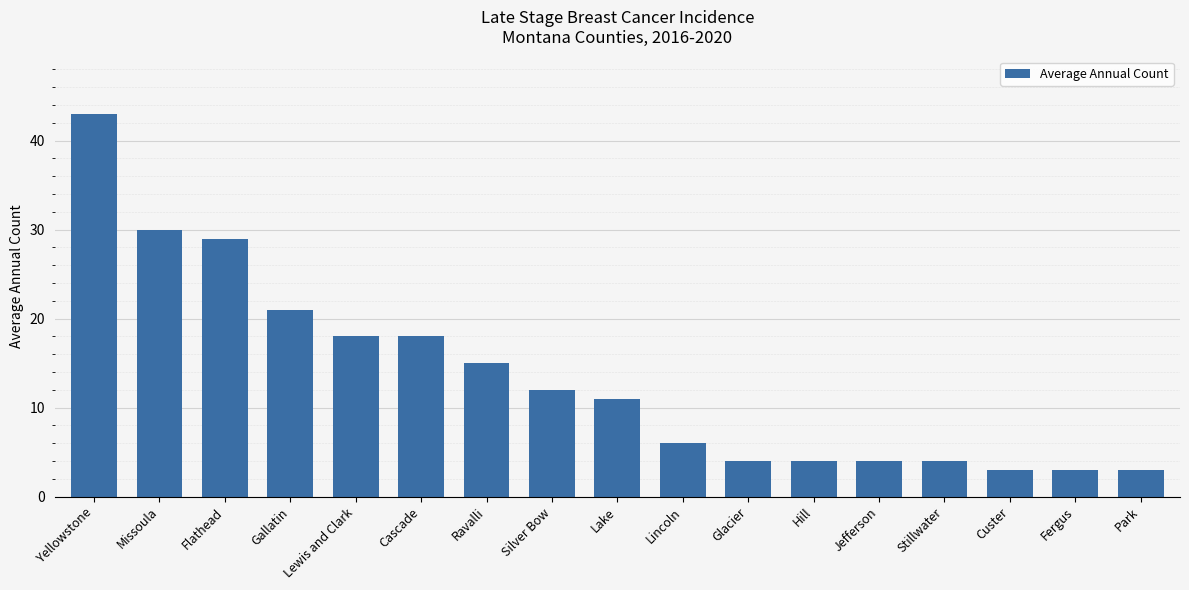

Are the bars horizontal?

No